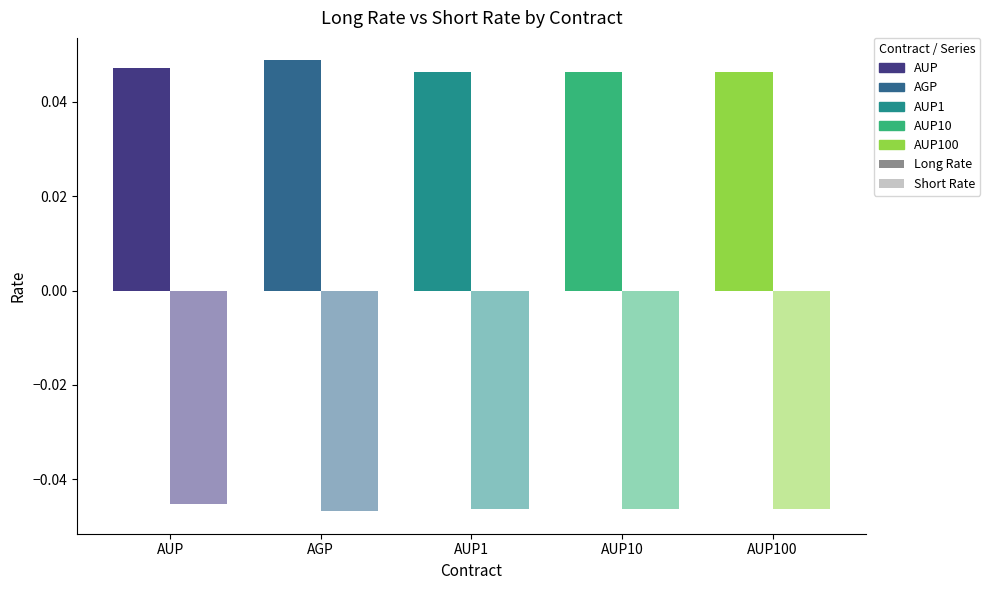

How many distinct data groups are displayed?

2